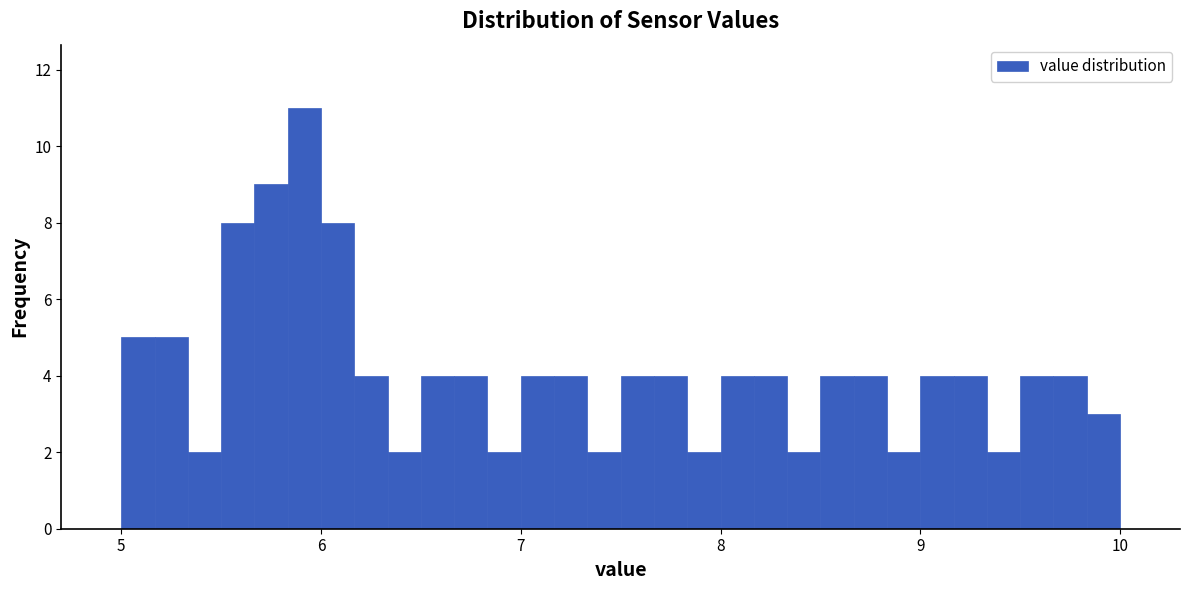

Around what value on the x-axis is the tallest bar? Give the approximate position of its centre, as read against the axis.

5.9